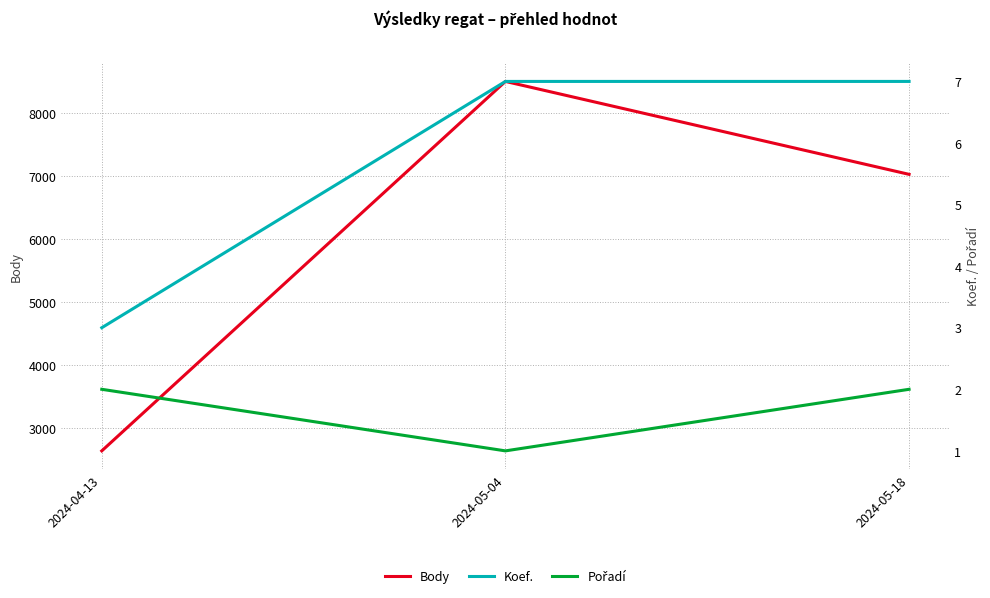

What position from the left is 2024-05-18?

3